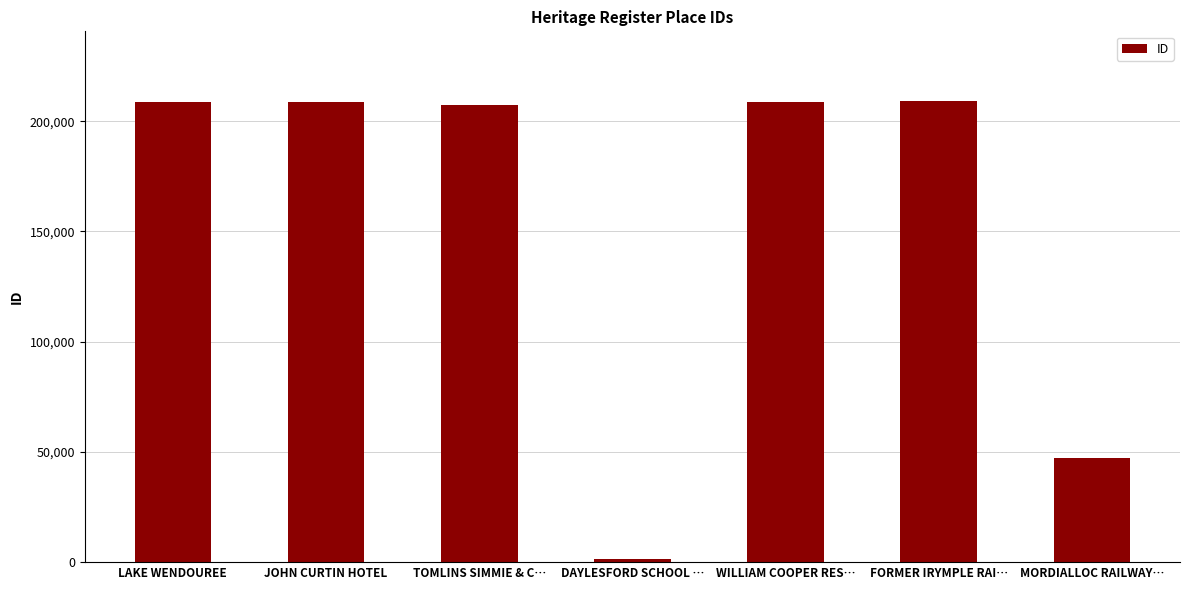

What position from the right is DAYLESFORD SCHOOL …?

4